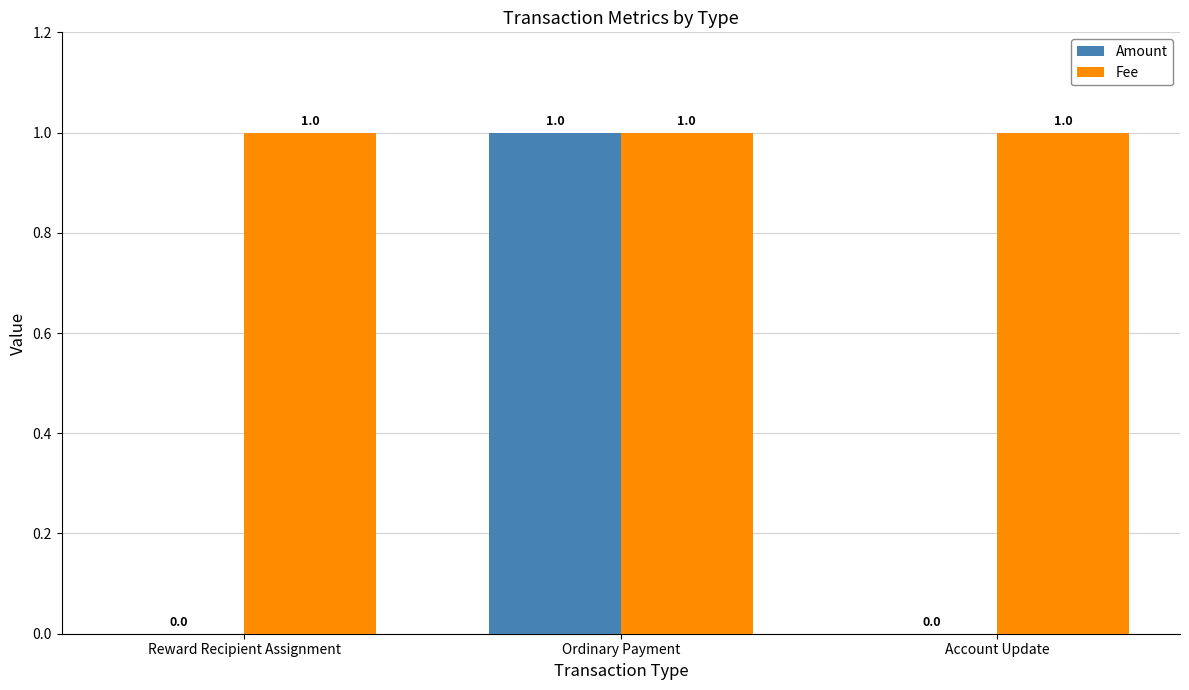

Is the value of Fee at Reward Recipient Assignment greater than the value of Amount at Account Update?

Yes